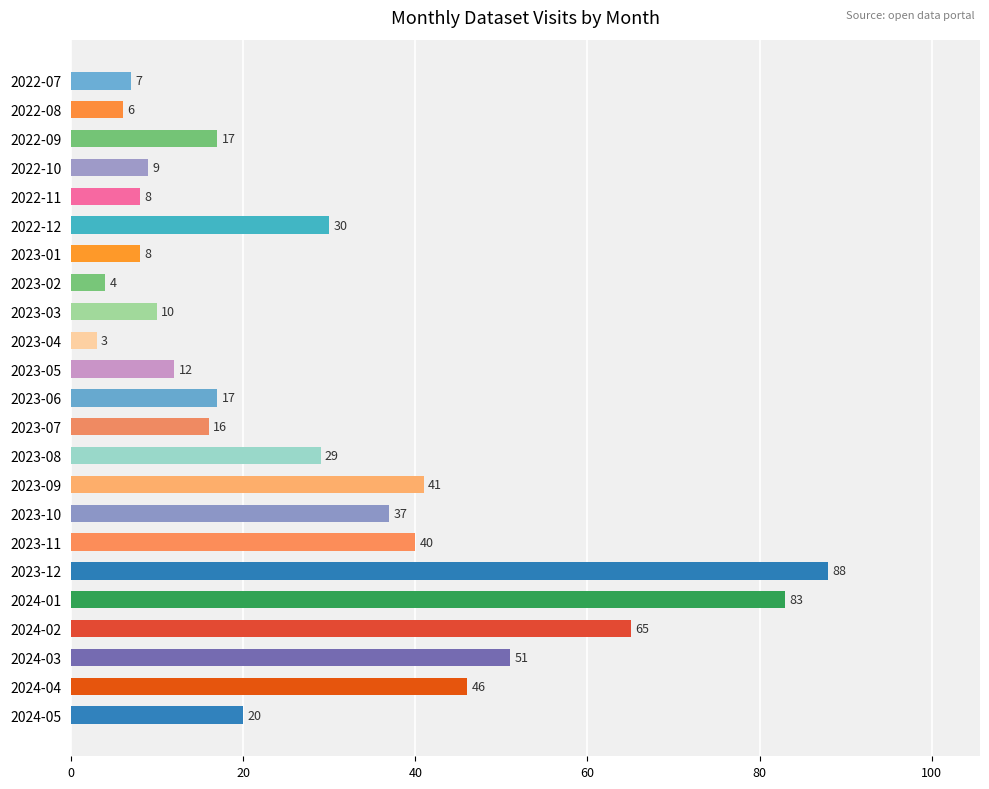

What is the difference between the values at 2024-02 and 2023-03?

55